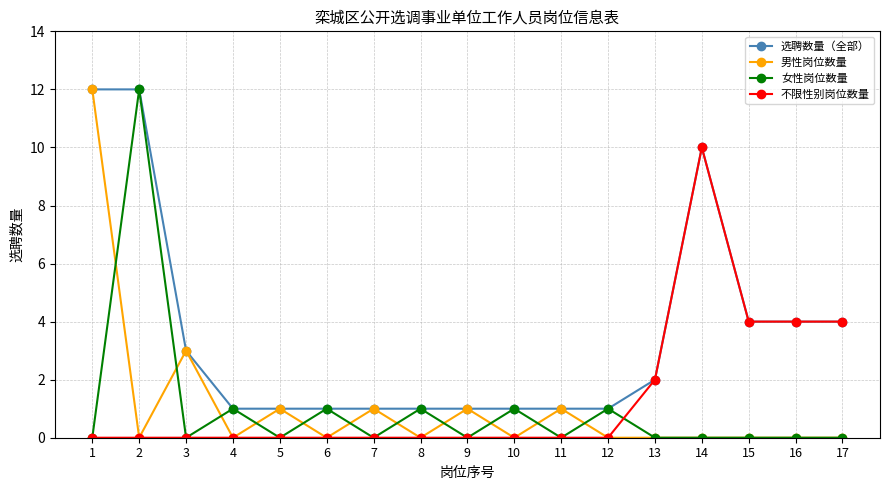

Is this an area chart (filled region under the line)?

No